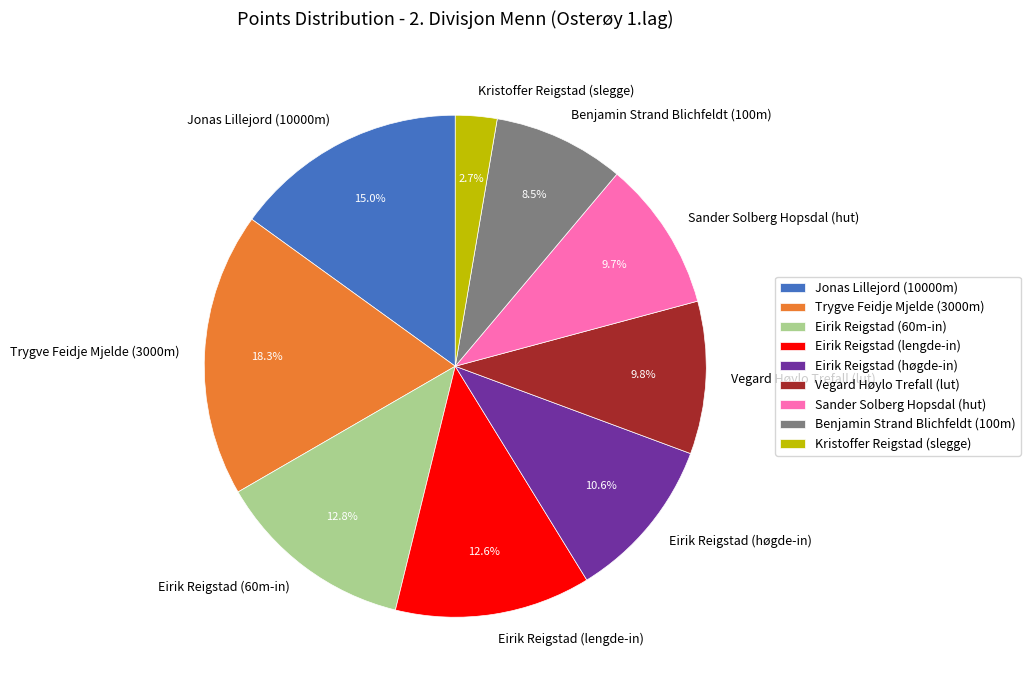

To the nearest percent, what is the difference between the largest and smallest slice percentages?

16%